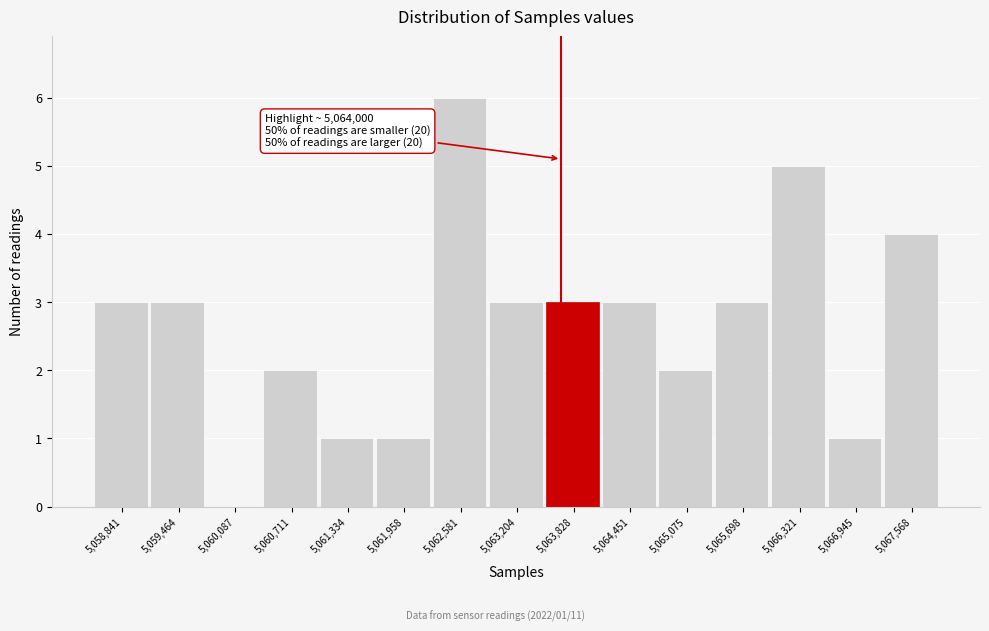

Reading left to right, list all the values displayed in this chart.

5,058,841=3	5,059,464=3	5,060,087=0	5,060,711=2	5,061,334=1	5,061,958=1	5,062,581=6	5,063,204=3	5,063,828=3	5,064,451=3	5,065,075=2	5,065,698=3	5,066,321=5	5,066,945=1	5,067,568=4